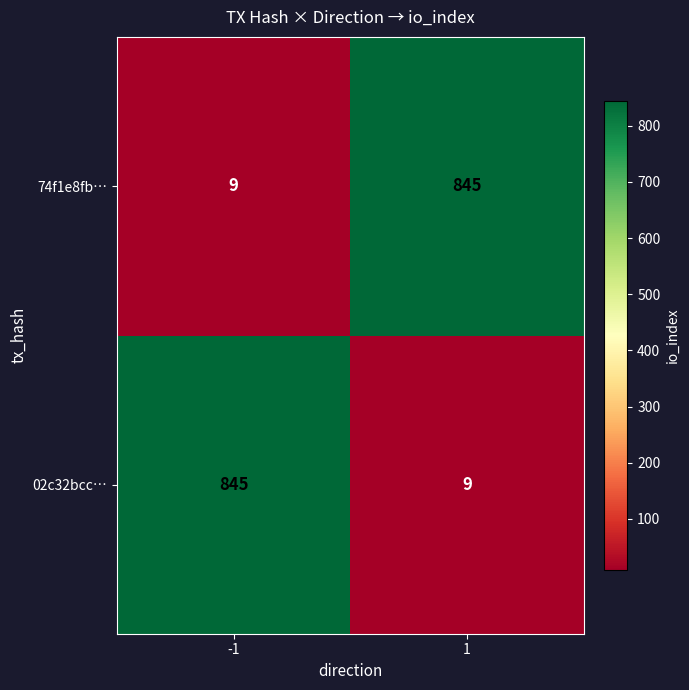

What is the difference between the highest and lowest values at -1?

836